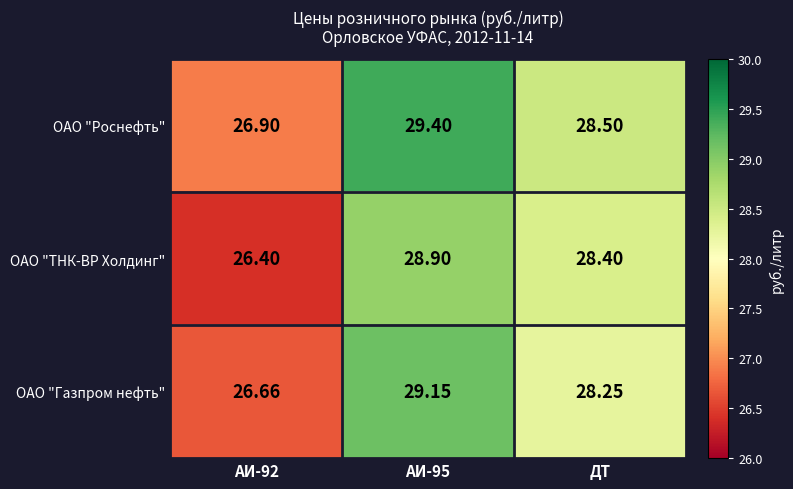

Between АИ-92 and ДТ, which series saw the biggest shift?

ОАО "ТНК-ВР Холдинг"